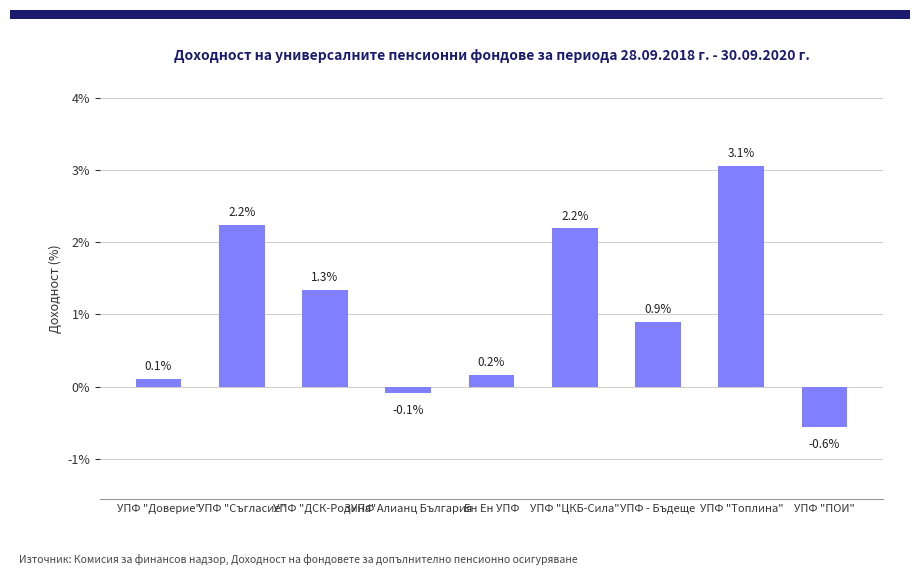

Are the bars horizontal?

No